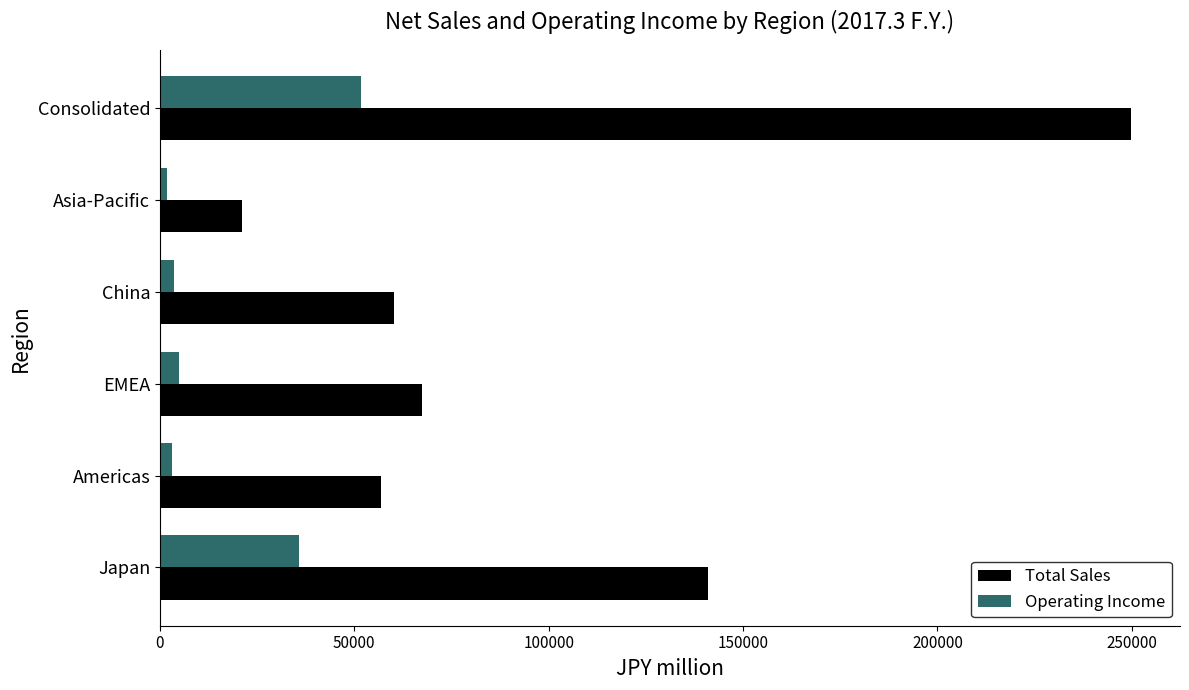

What is the maximum value shown in the chart?

249899